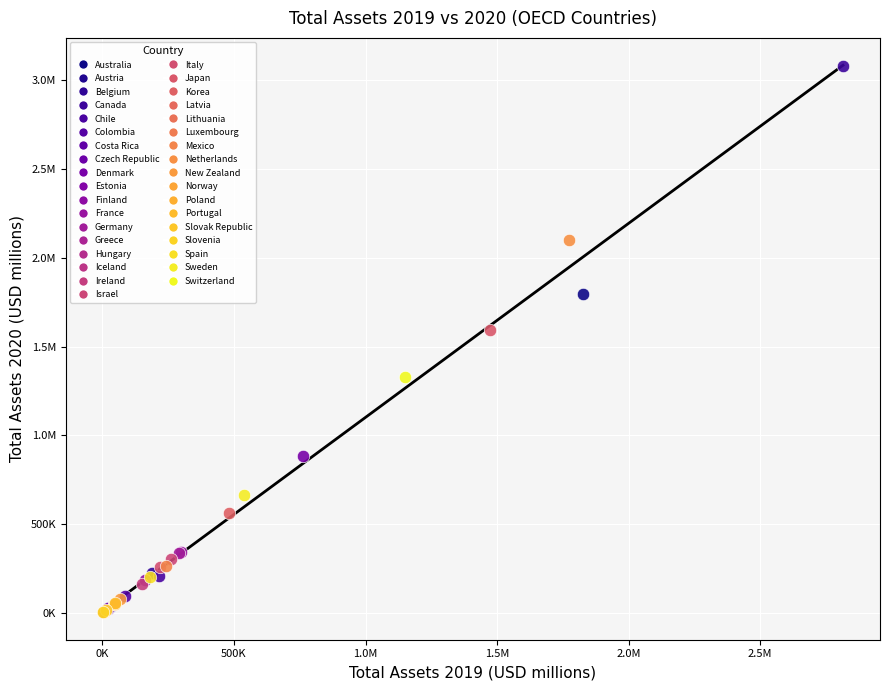

What are all the series names shown in the legend?

Australia, Austria, Belgium, Canada, Chile, Colombia, Costa Rica, Czech Republic, Denmark, Estonia, Finland, France, Germany, Greece, Hungary, Iceland, Ireland, Israel, Italy, Japan, Korea, Latvia, Lithuania, Luxembourg, Mexico, Netherlands, New Zealand, Norway, Poland, Portugal, Slovak Republic, Slovenia, Spain, Sweden, Switzerland